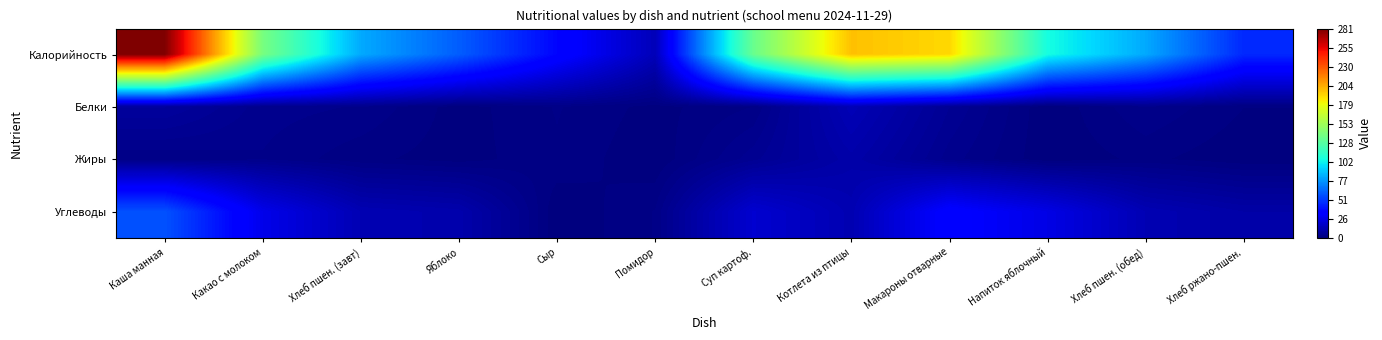

What is the maximum value shown in the chart?

281.0